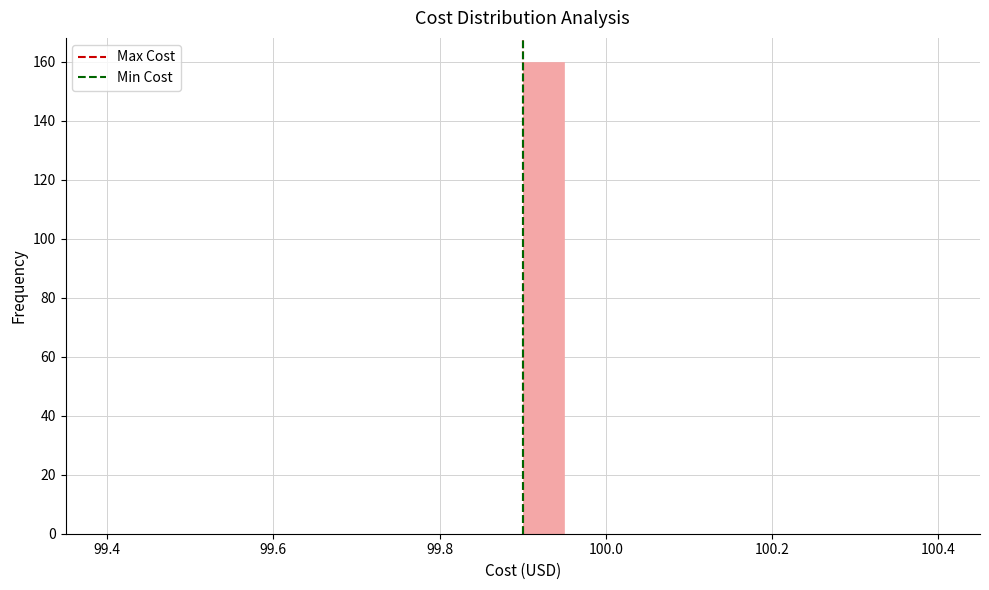

Around what value on the x-axis is the tallest bar? Give the approximate position of its centre, as read against the axis.

99.92